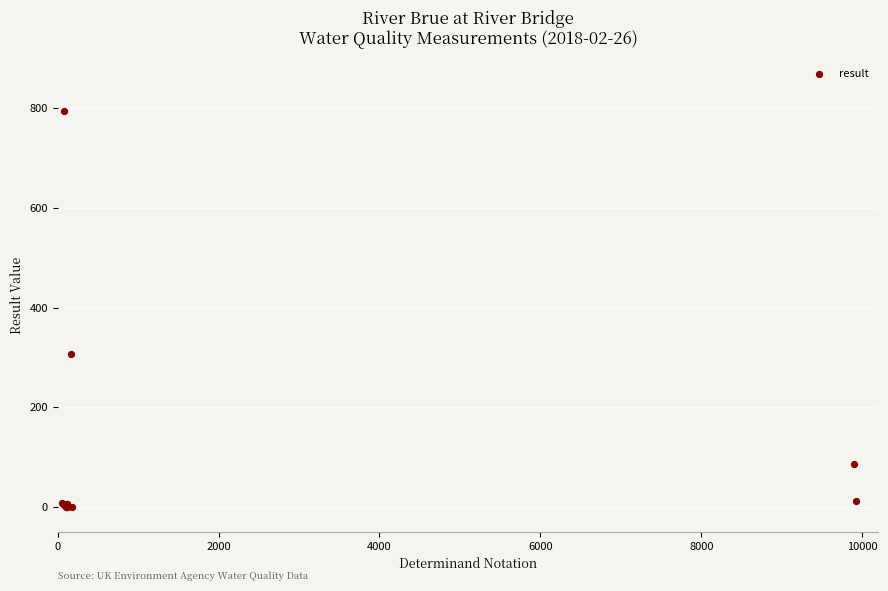

What Y value in the scatter plot is closest to 397?

307.0